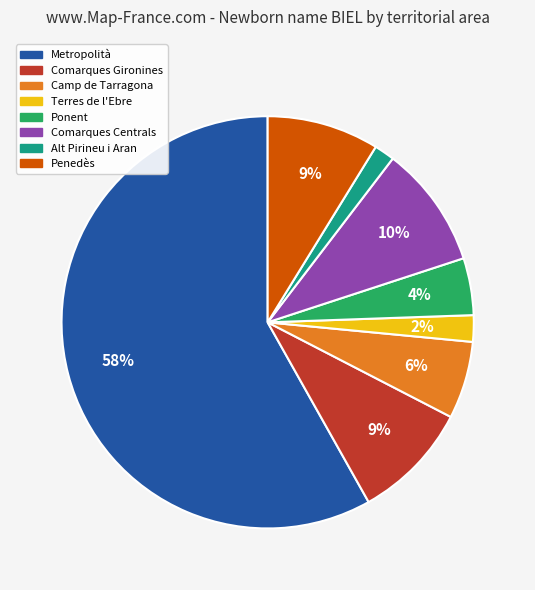

Is the sum of Penedès and Metropolità greater than half?

Yes